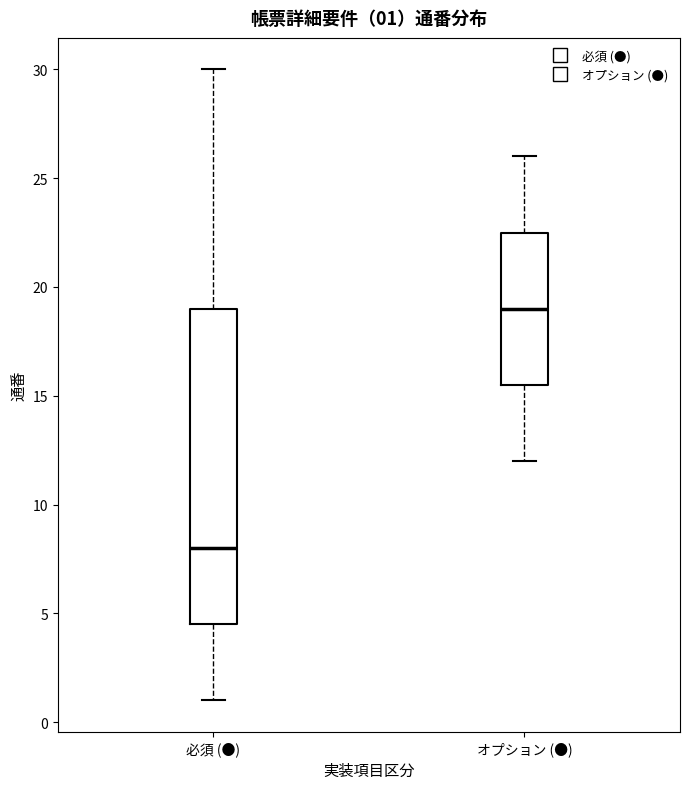

Comparing the boxes themselves (not the whiskers), which one is the tallest?

必須 (●)